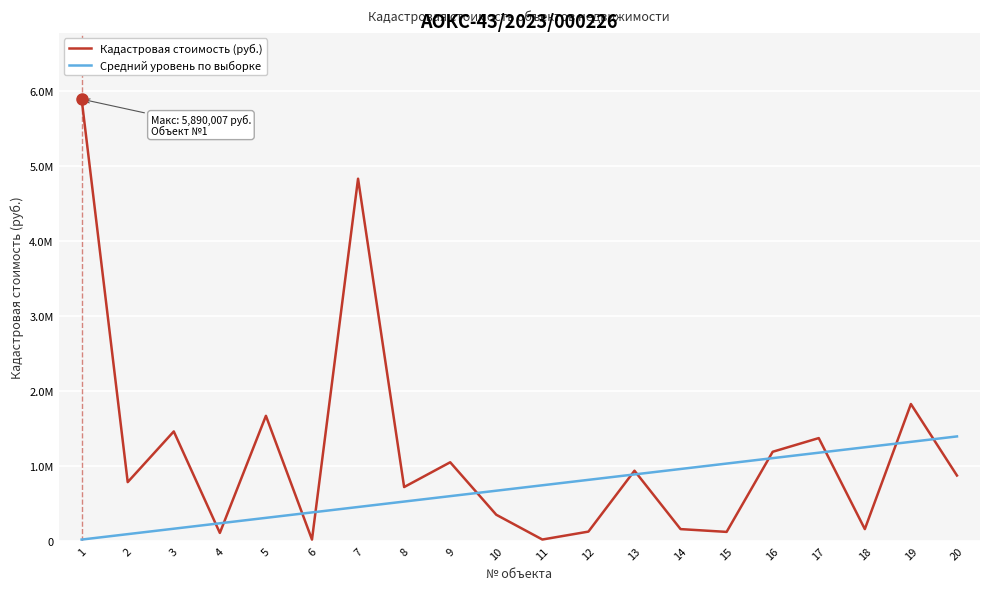

What are all the series names shown in the legend?

Кадастровая стоимость (руб.), Средний уровень по выборке